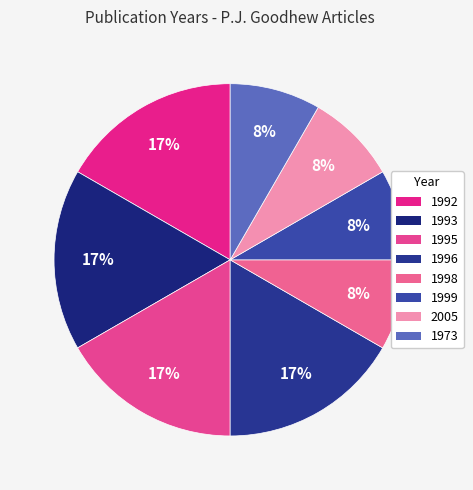

How many segments does this pie chart have?

8